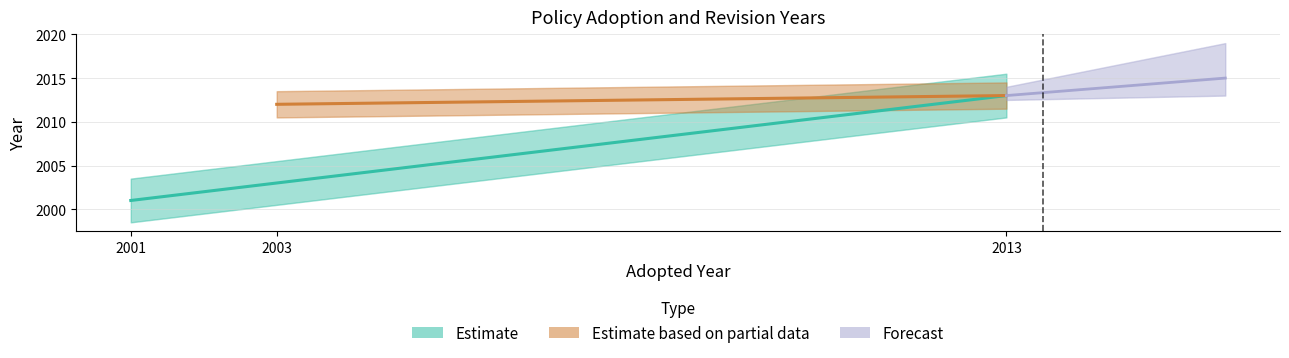

What is the difference between the second highest and minimum values in the Adopted series?

2